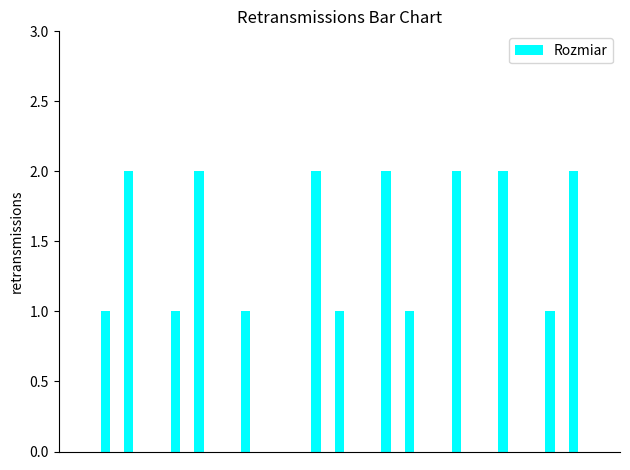

Count the number of categories in the chart.

20